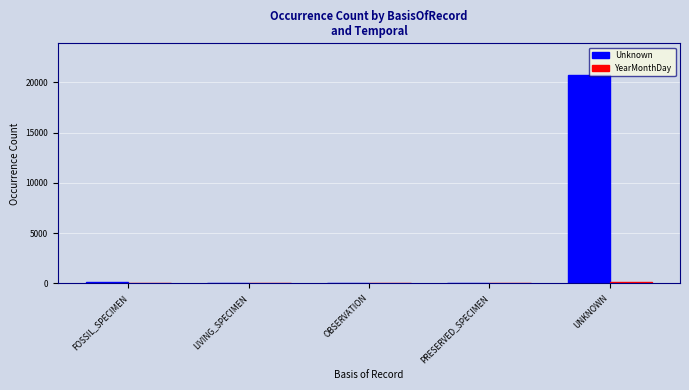

True or false: Unknown has a value of 10026 at UNKNOWN.

False